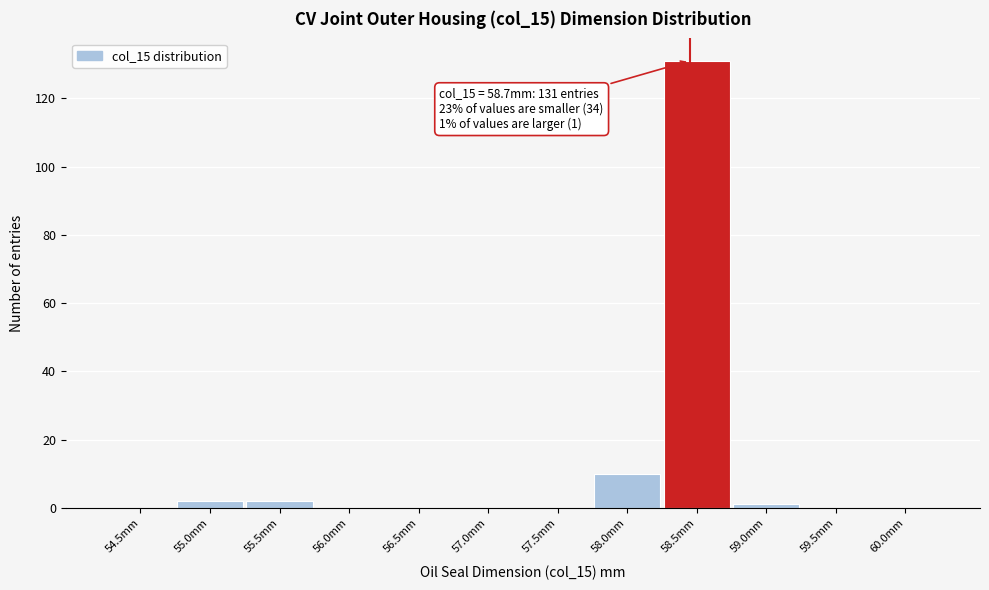

Reading left to right, extract all data points from this chart.

54.5mm=0	55.0mm=2	55.5mm=2	56.0mm=0	56.5mm=0	57.0mm=0	57.5mm=0	58.0mm=10	58.5mm=131	59.0mm=1	59.5mm=0	60.0mm=0